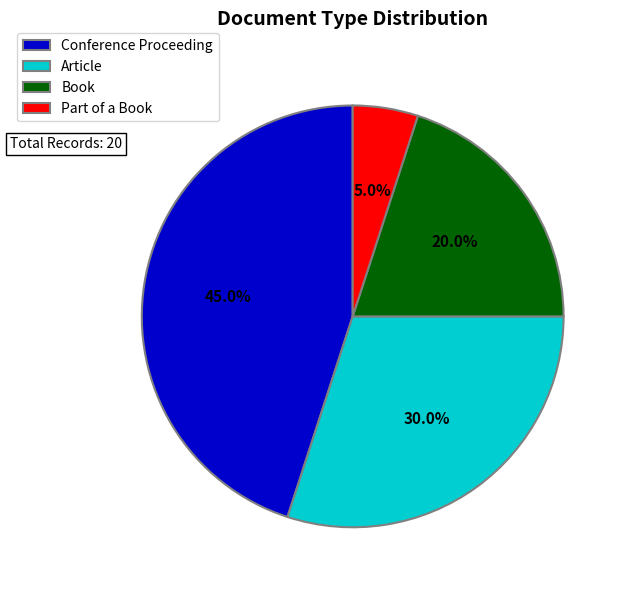

Count the number of slices in the pie.

4